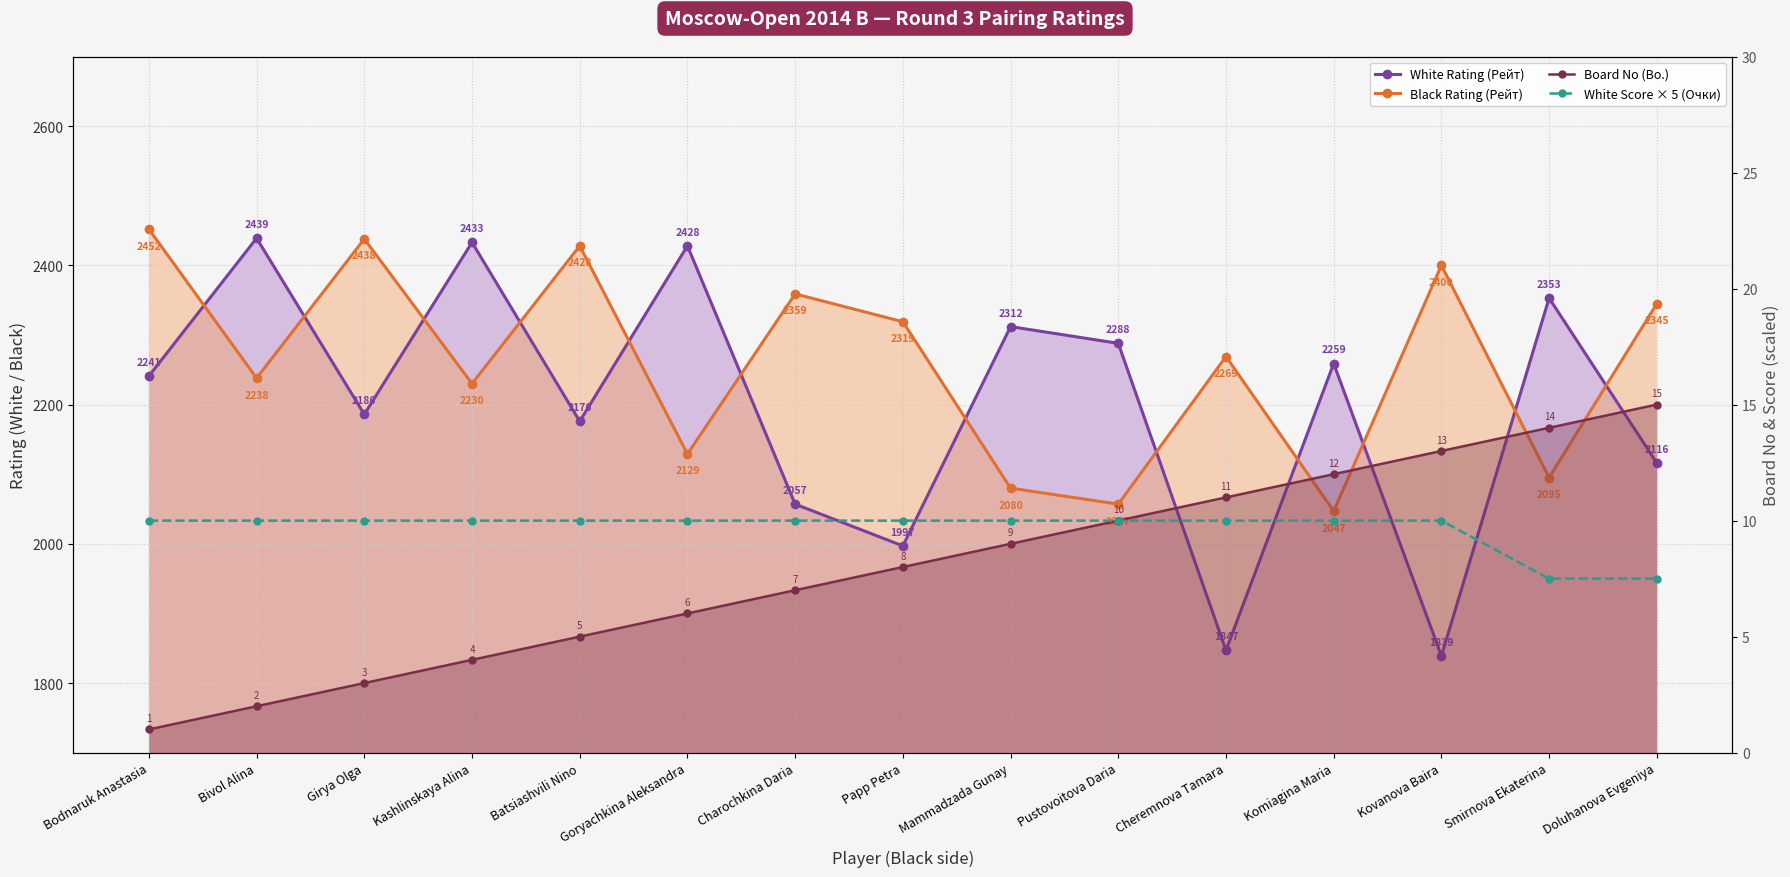

What are all the series names shown in the legend?

White Rating (Рейт), Black Rating (Рейт), Board No (Bo.), White Score × 5 (Очки)